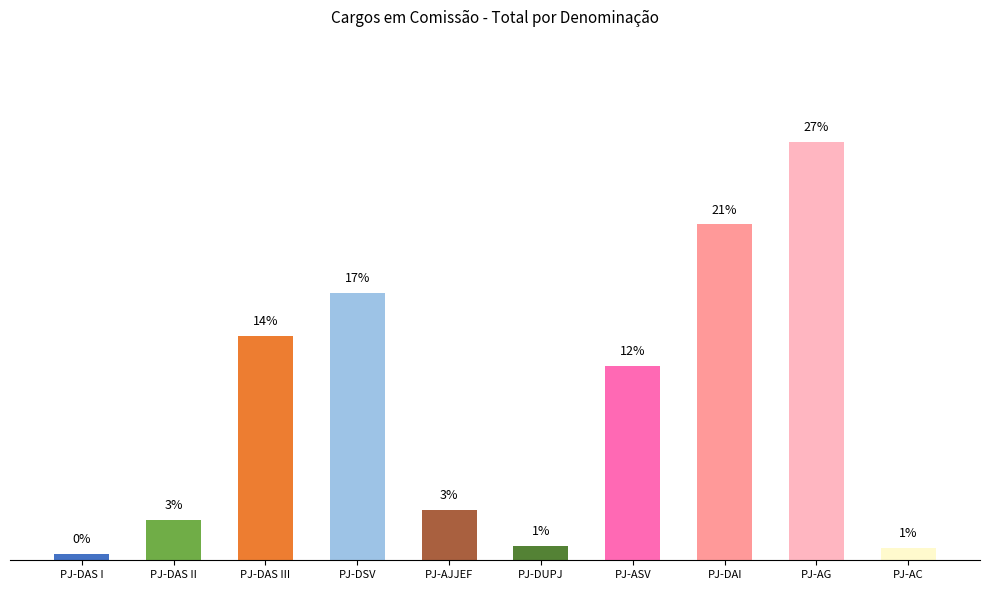

Are the bars horizontal?

No